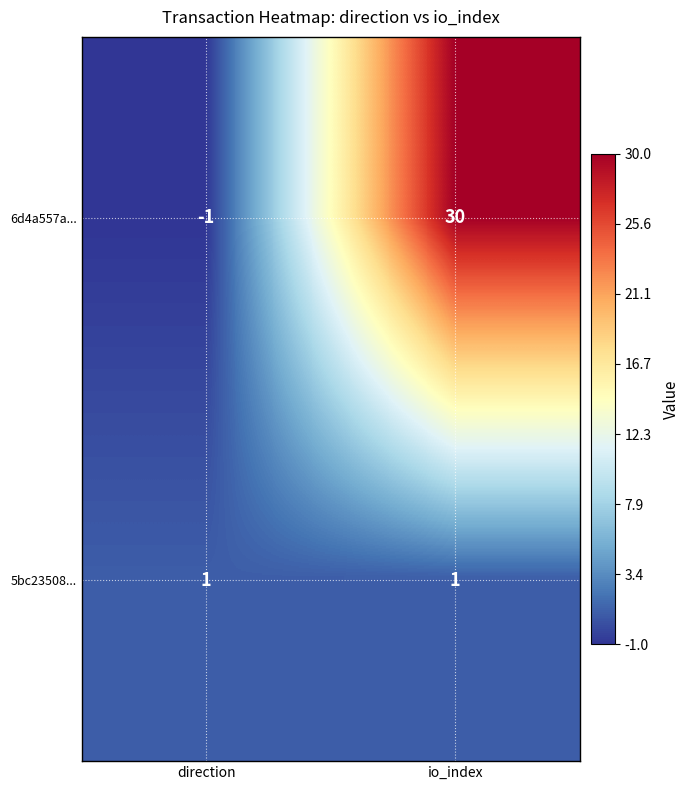

Which series changed the most between direction and io_index?

6d4a557a...